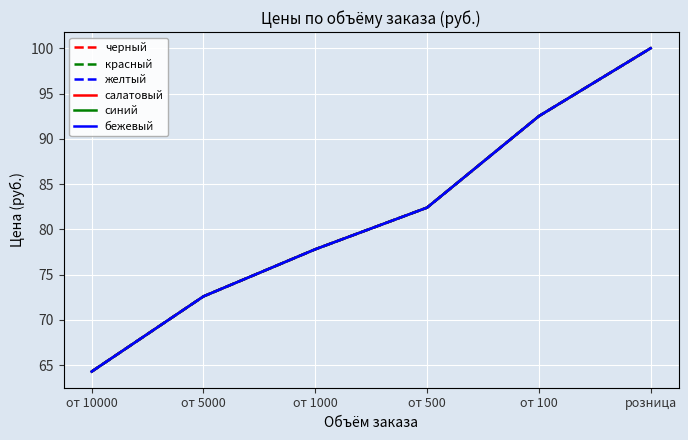

What value does the желтый series have at от 500?

82.4